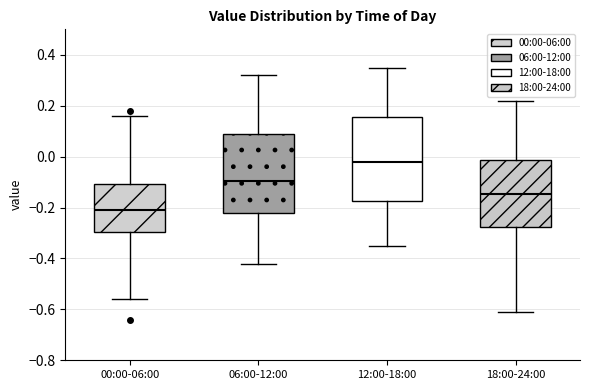

Which box has the highest median line?

12:00-18:00